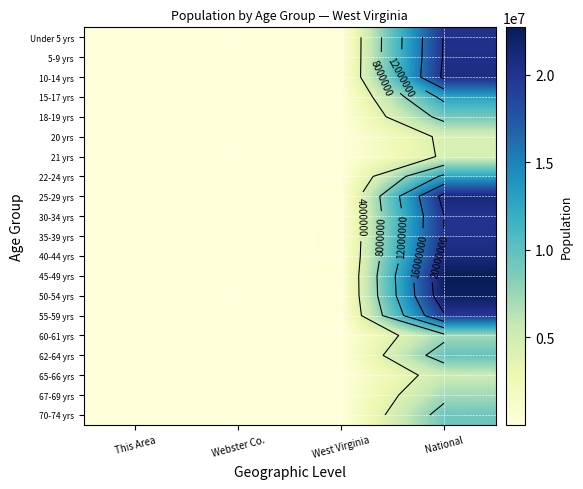

How many data points in 18-19 yrs are above 51795?

1